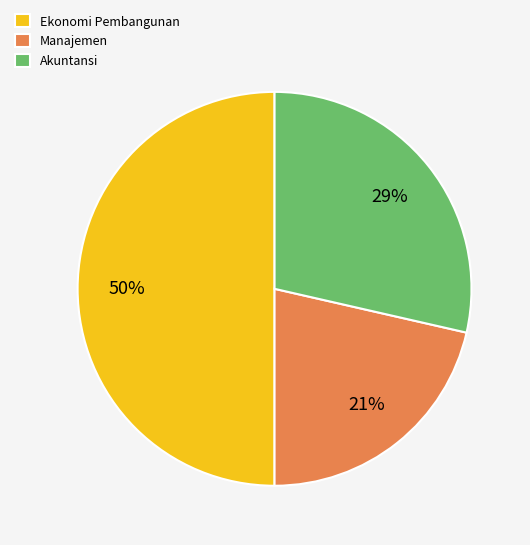

True or false: Akuntansi accounts for 16% of the total.

False